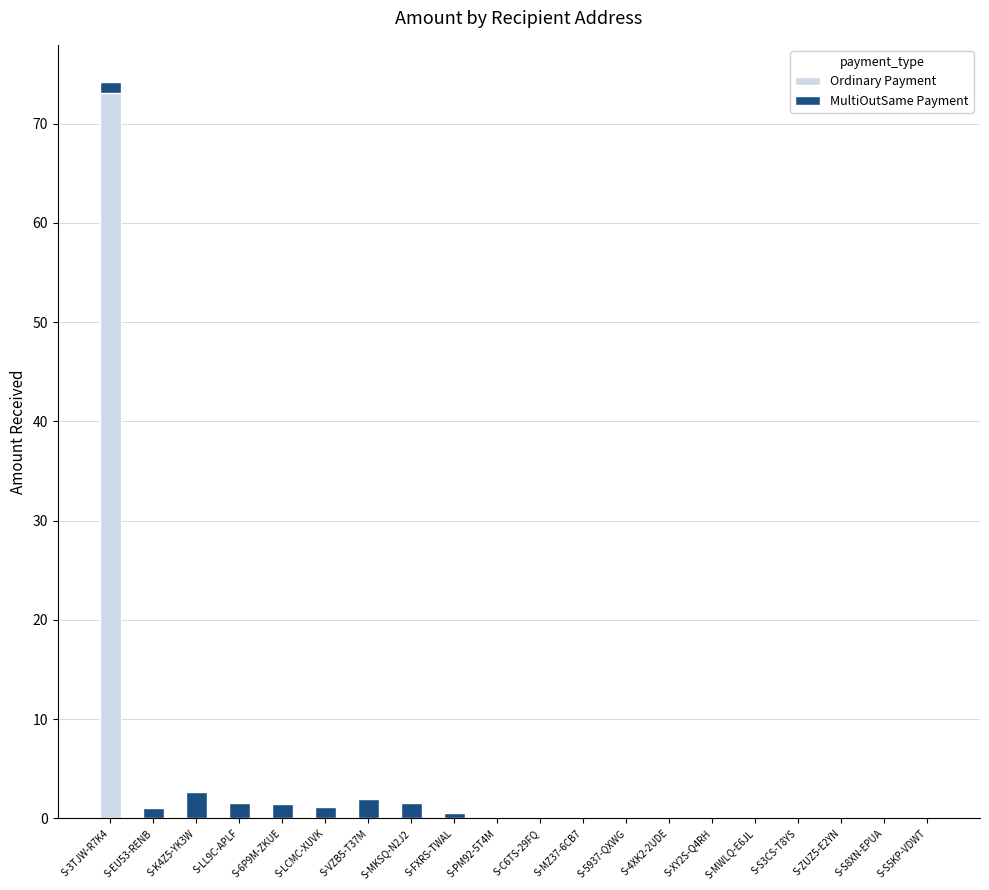

At which label does Ordinary Payment reach its peak?

S-3TJW-R7K4